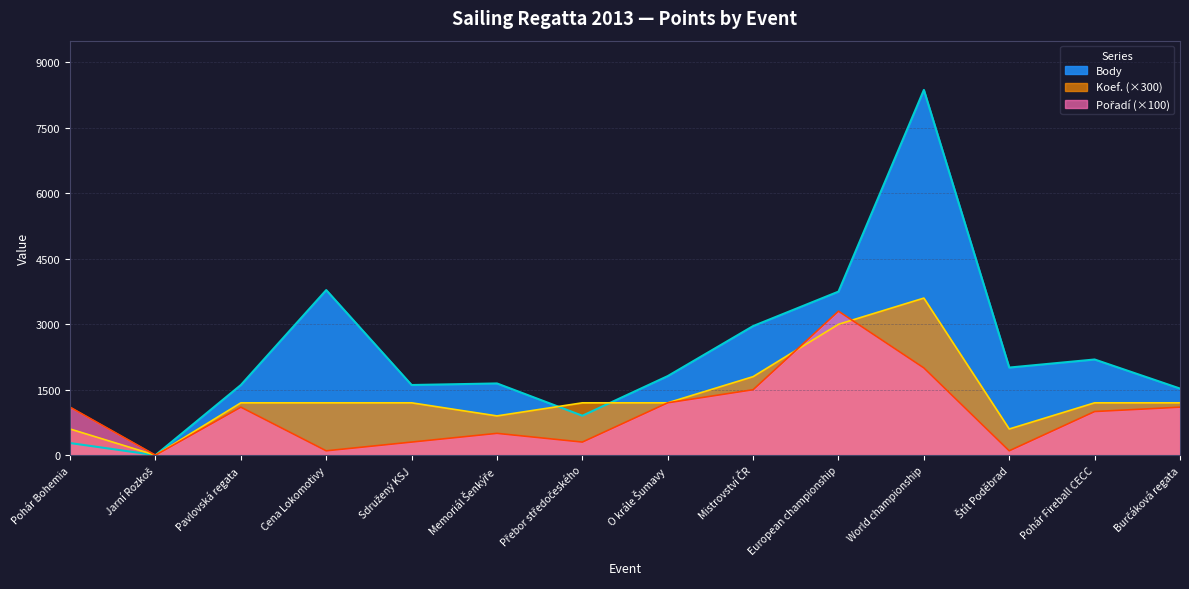

What is the value of the Pořadí point at the 13th from the left?

1000